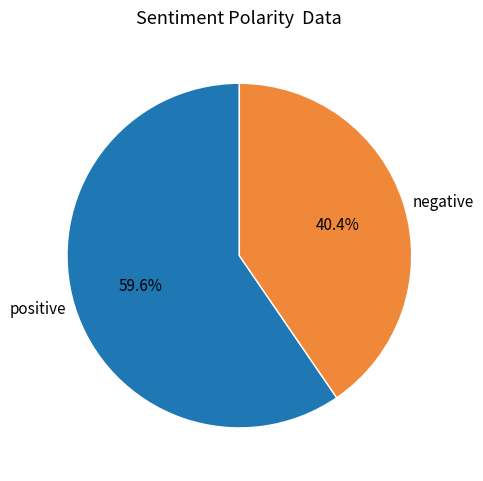

Do negative and positive together represent more than half of the pie?

Yes